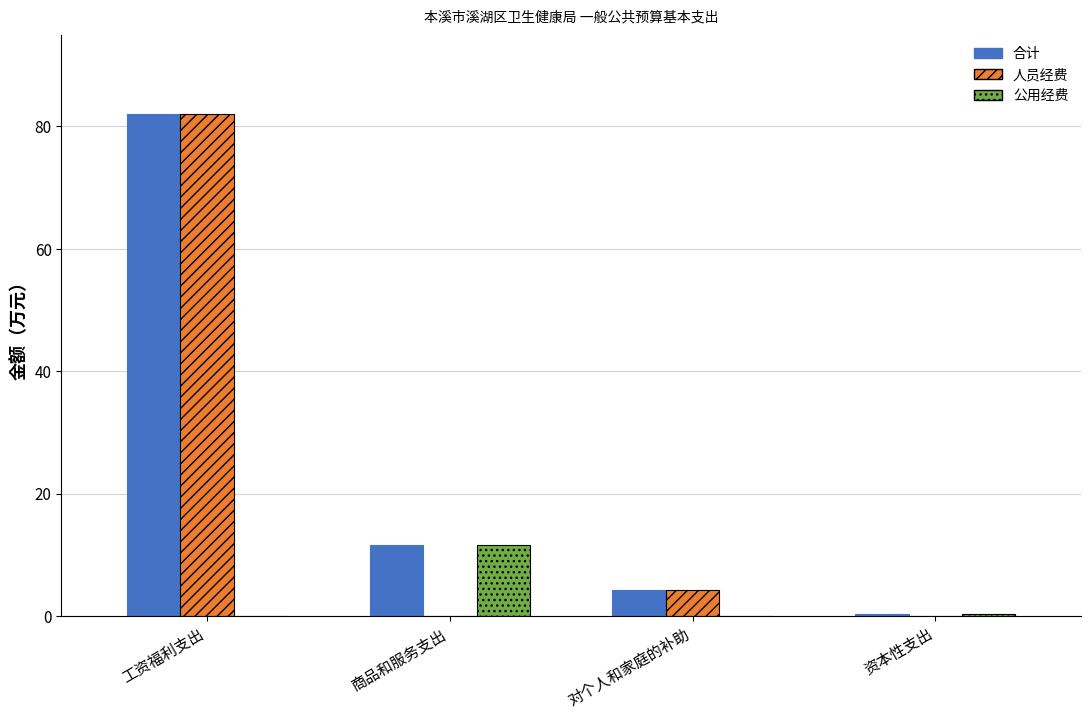

Which series changed the most between 工资福利支出 and 商品和服务支出?

人员经费